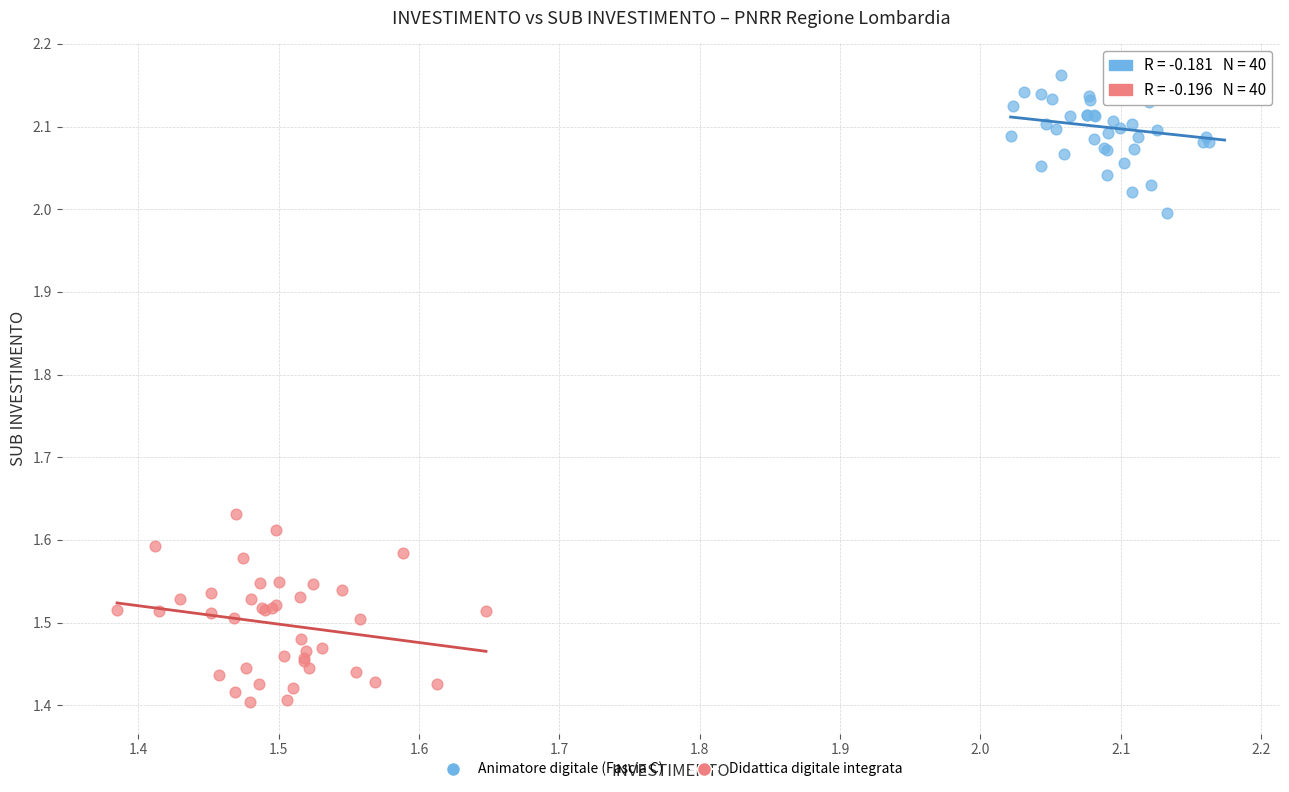

Which series reaches the minimum Y coordinate?

Didattica digitale integrata